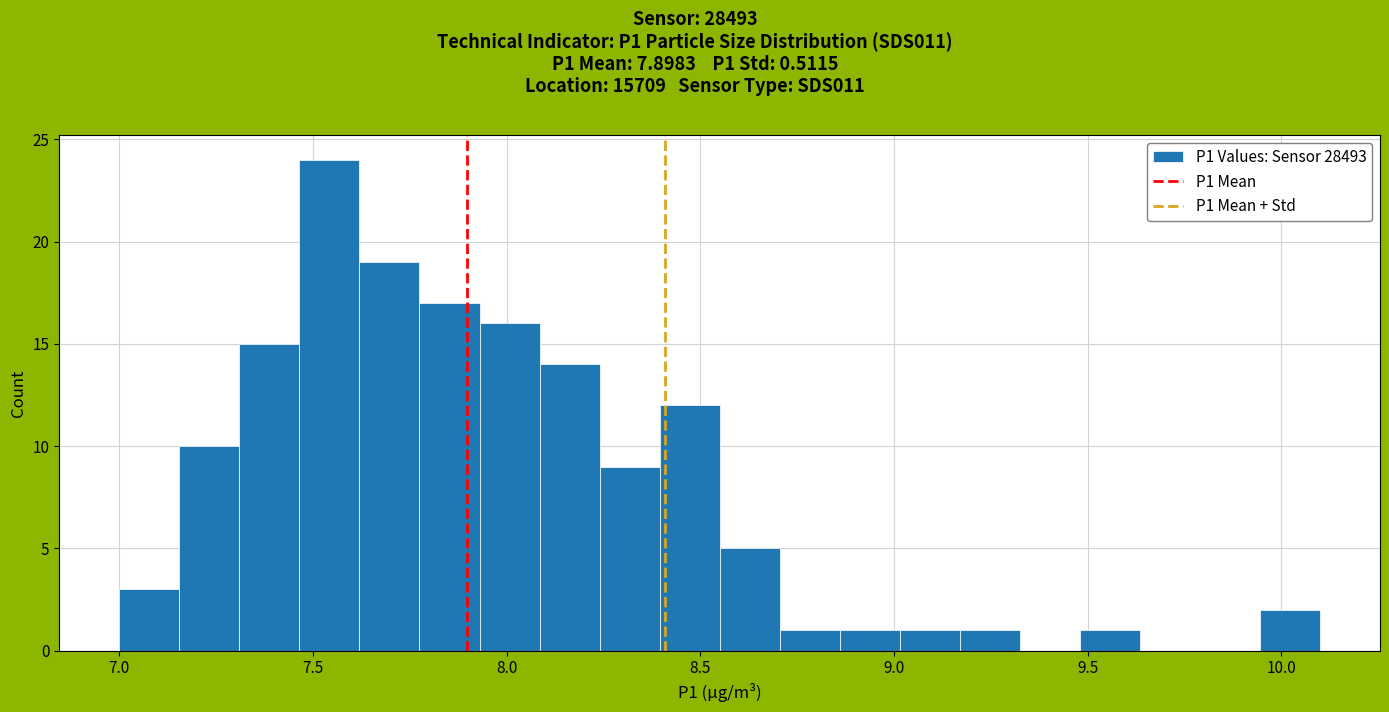

Around what value on the x-axis is the tallest bar? Give the approximate position of its centre, as read against the axis.

7.55